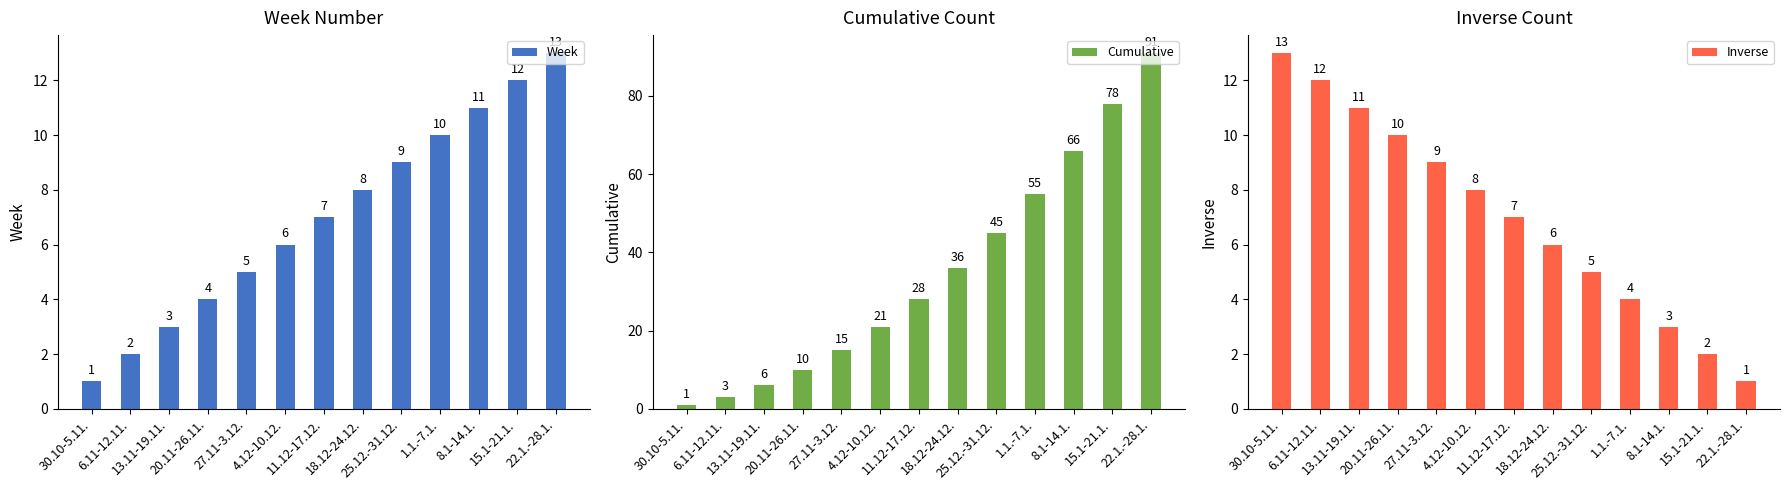

At which category is the sum across all series the highest?

22.1.-28.1.